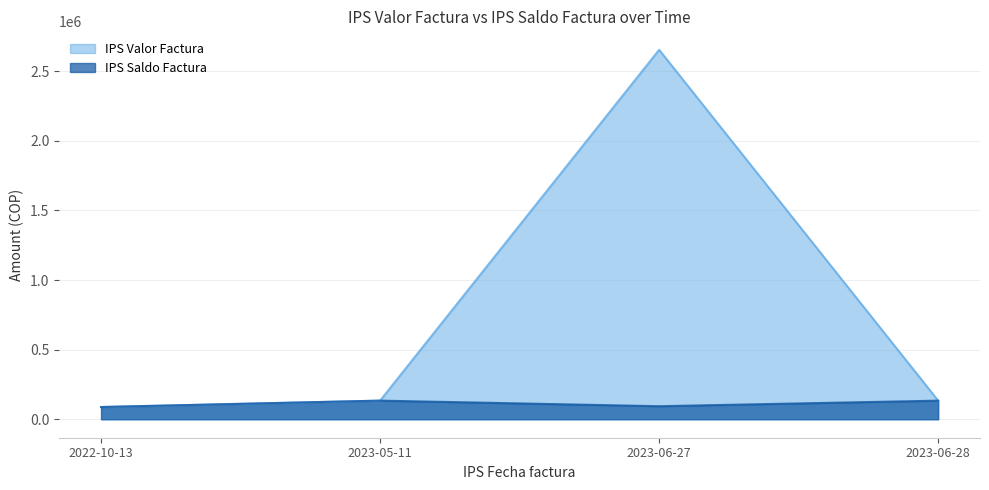

Reading right to left, what are all the values shown in this chart?

IPS Valor Factura: 2023-06-28=133600	2023-06-27=2653243	2023-05-11=133700	2022-10-13=87702
IPS Saldo Factura: 2023-06-28=133600	2023-06-27=93651	2023-05-11=133700	2022-10-13=87702